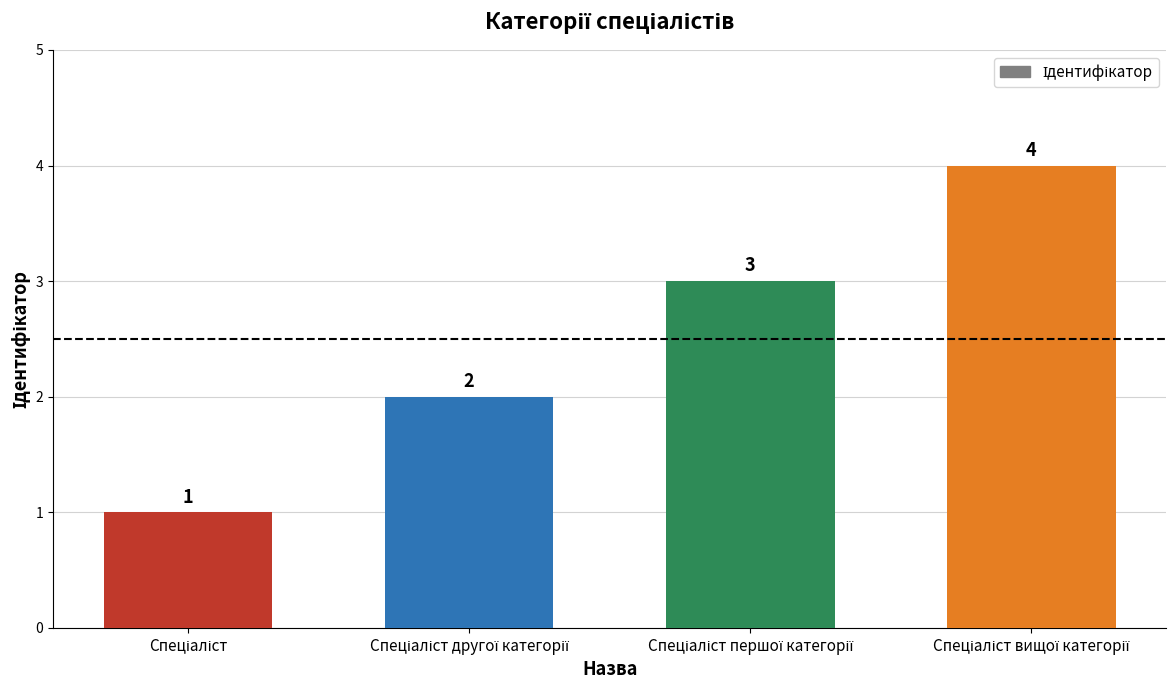

How many bars are there in total?

4